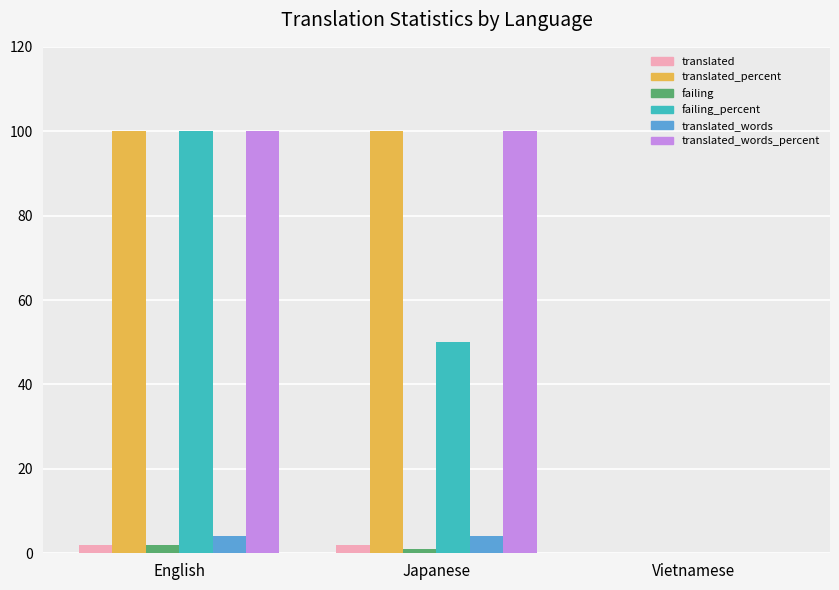

Which series changed the most between English and Japanese?

failing_percent